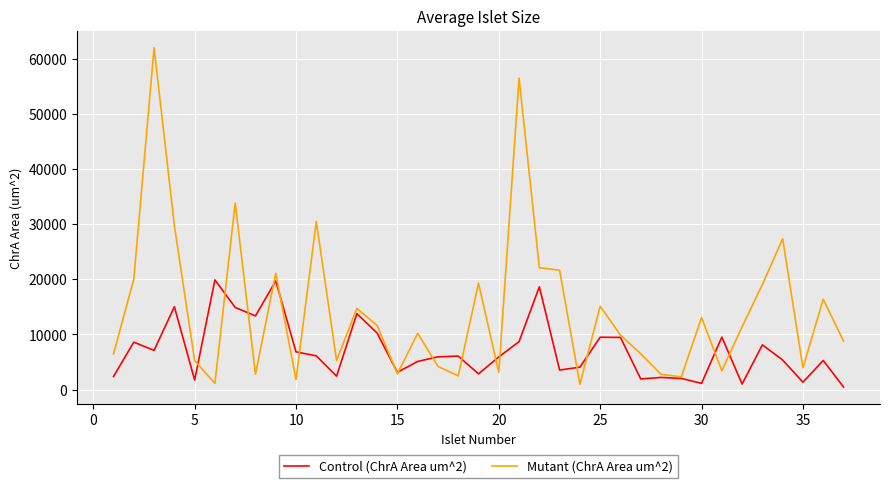

Which series has the largest total across all categories?

Mutant (ChrA Area um^2)